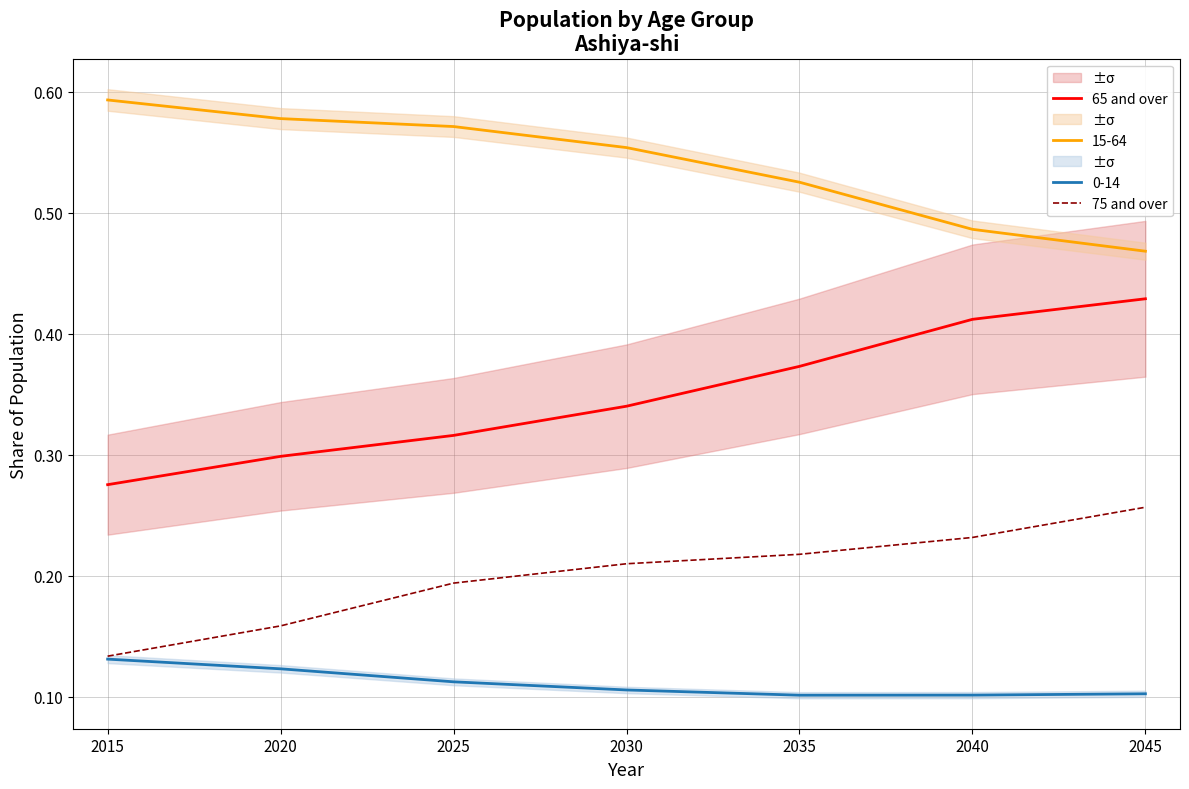

True or false: 65 and over and 75 and over cross at least once.

False